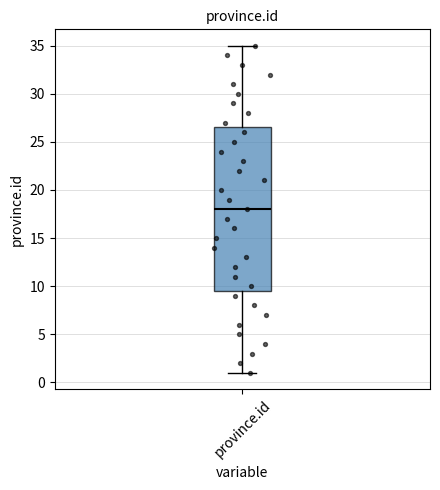

Where does the median line of the box for province.id sit on the y-axis? The values are not printed on the chart, so give them approximately, as read against the axis.

18.0